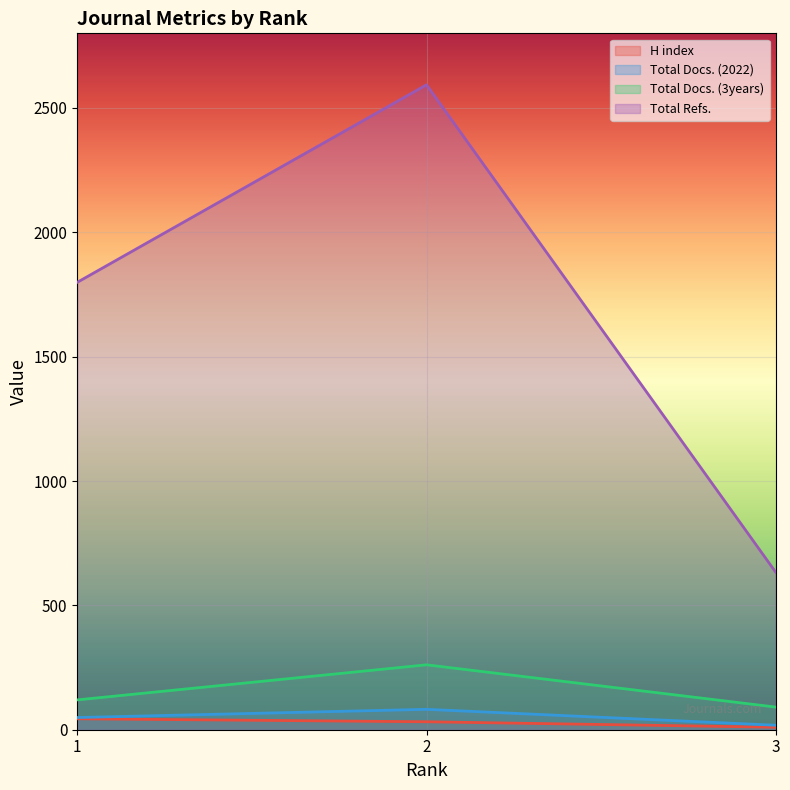

Which has a higher value, 2 or 3?

2